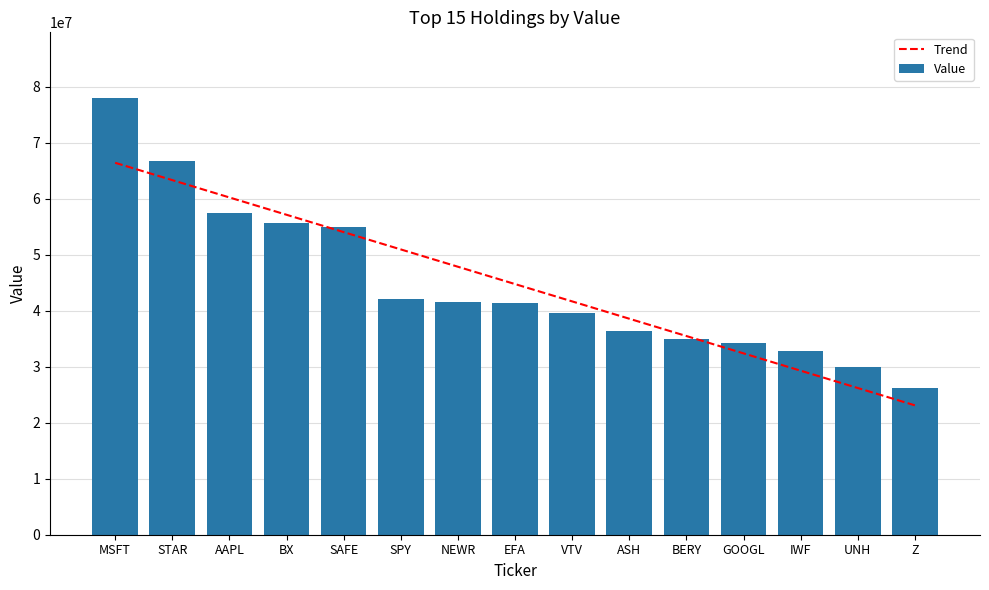

Where does the Trend series first go above 44757133?

MSFT